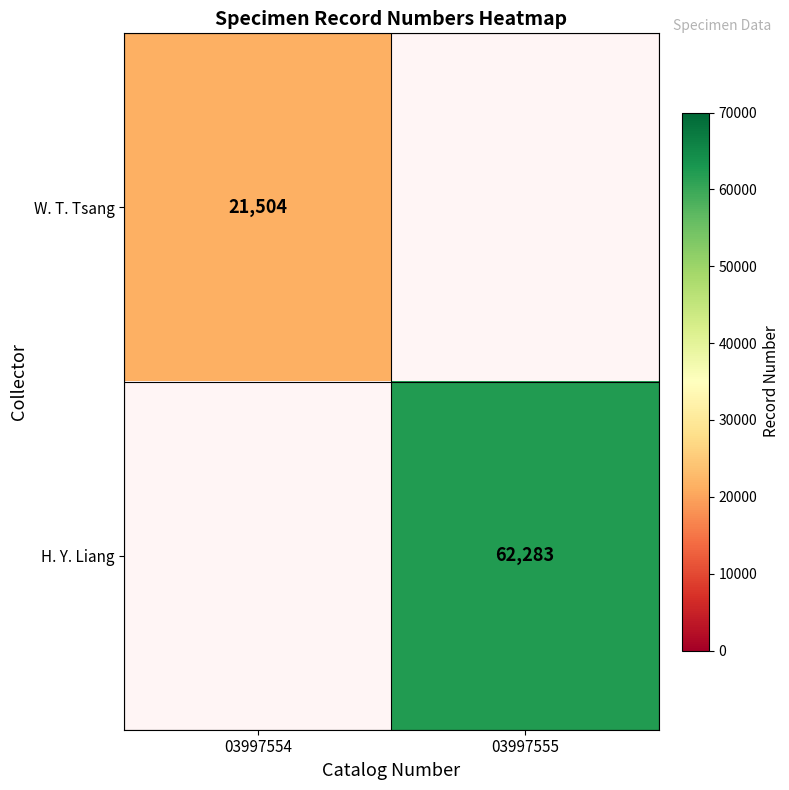

Is the value of W. T. Tsang at 03997554 greater than the value of H. Y. Liang at 03997555?

No